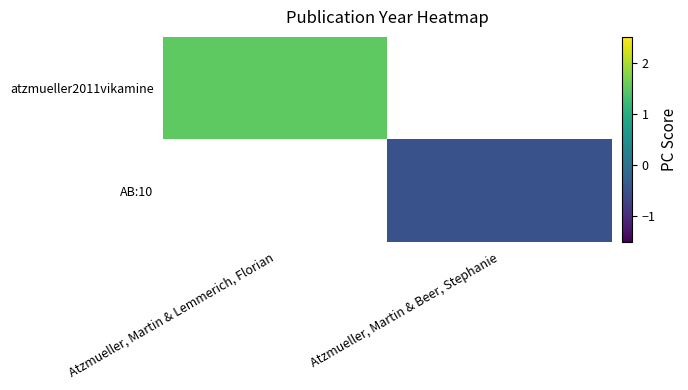

Count the number of data series in this chart.

2